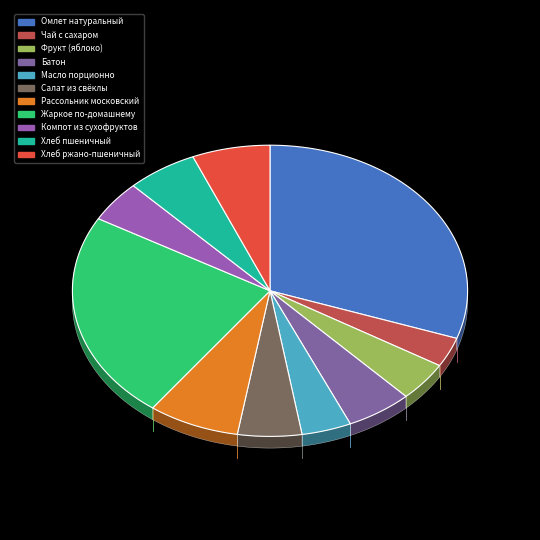

What portion of the pie excludes Компот из сухофруктов?

95.4%